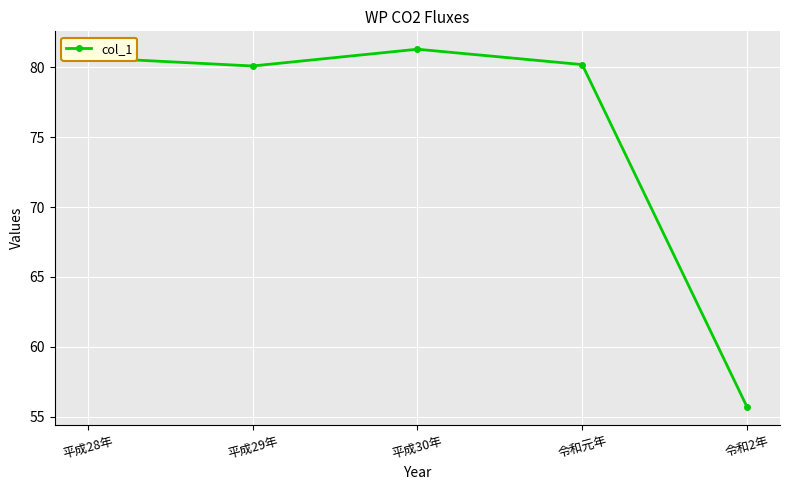

Is it true that the value at 平成30年 is 124.4?

False